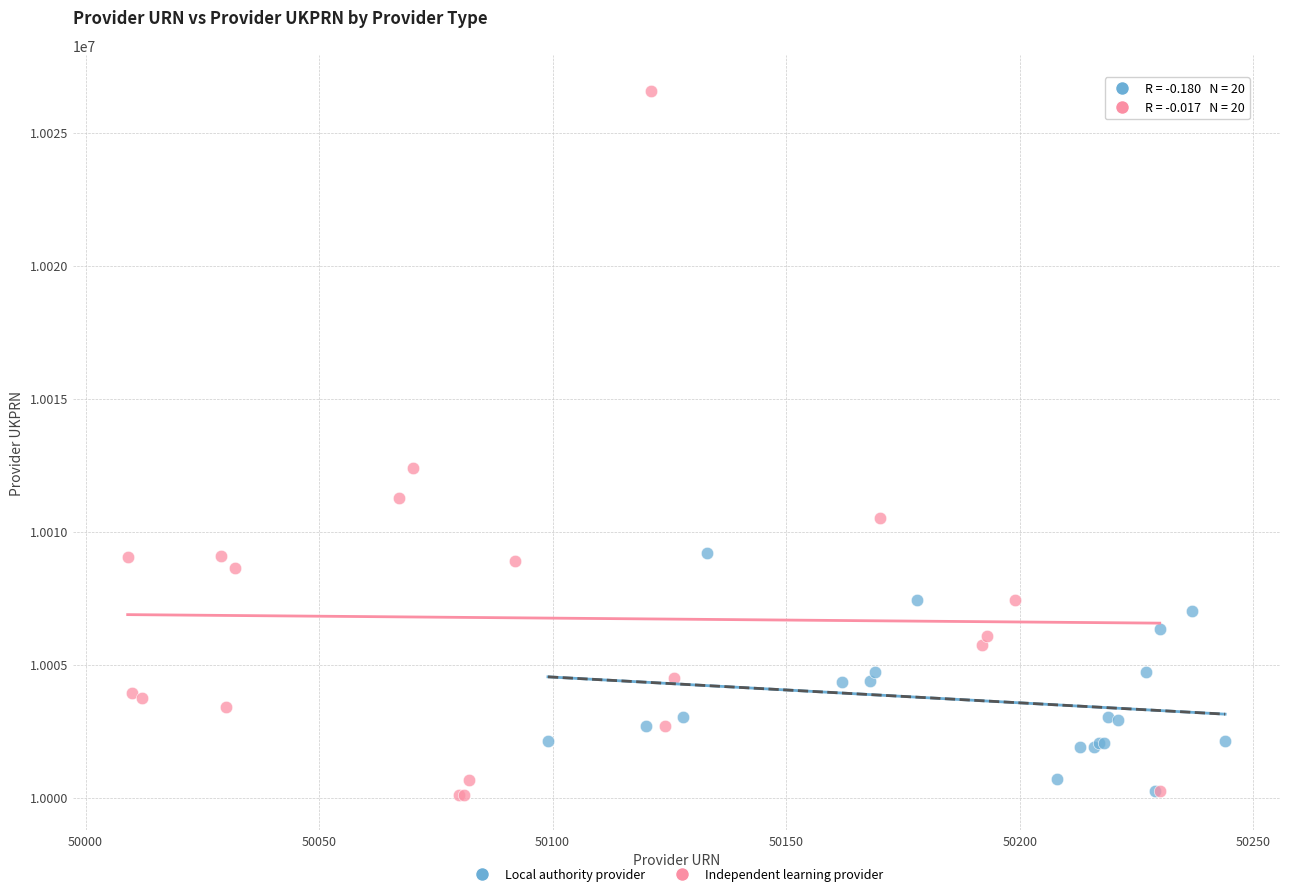

Which series has the largest Y range (max minus min)?

Independent learning provider